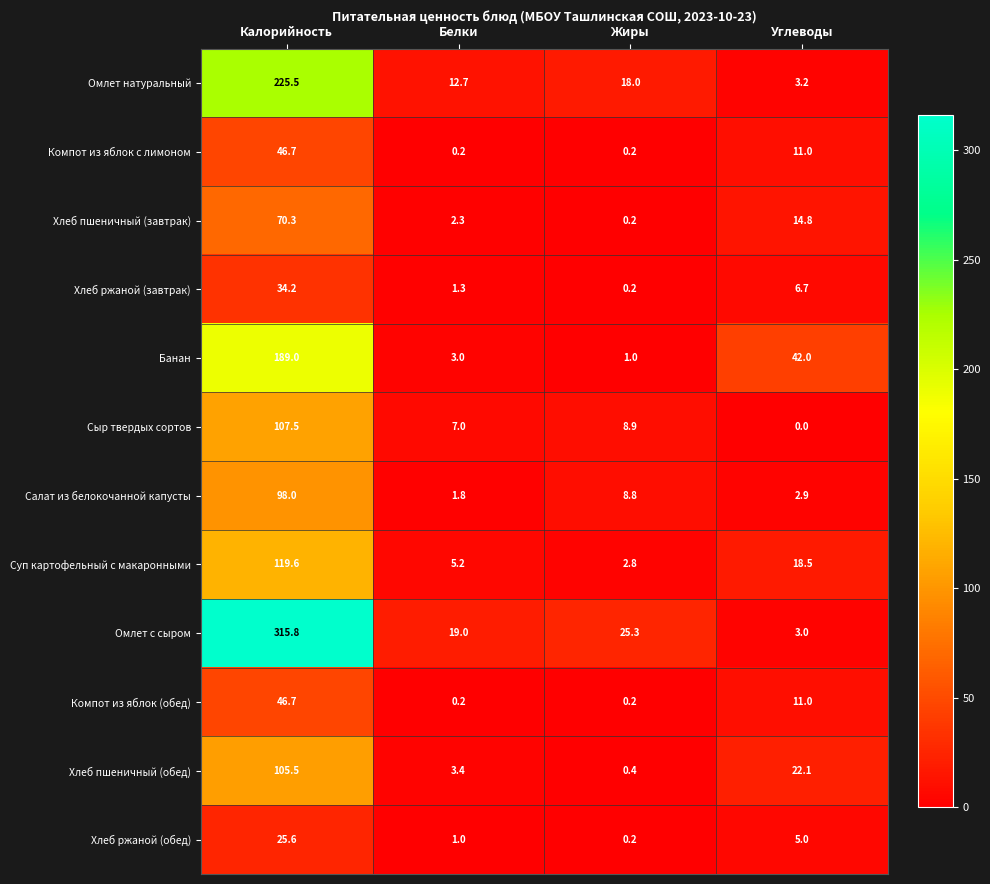

At how many categories does at least one series exceed 141?

1